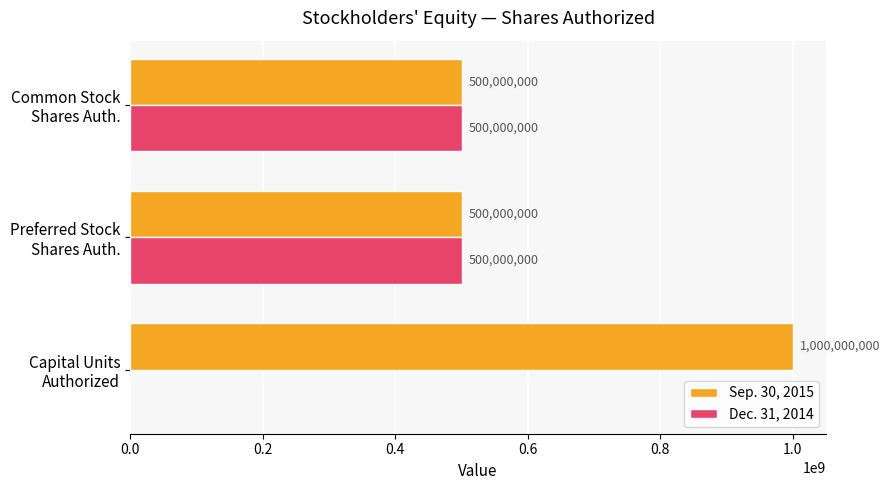

Which series has the largest total across all categories?

Sep. 30, 2015